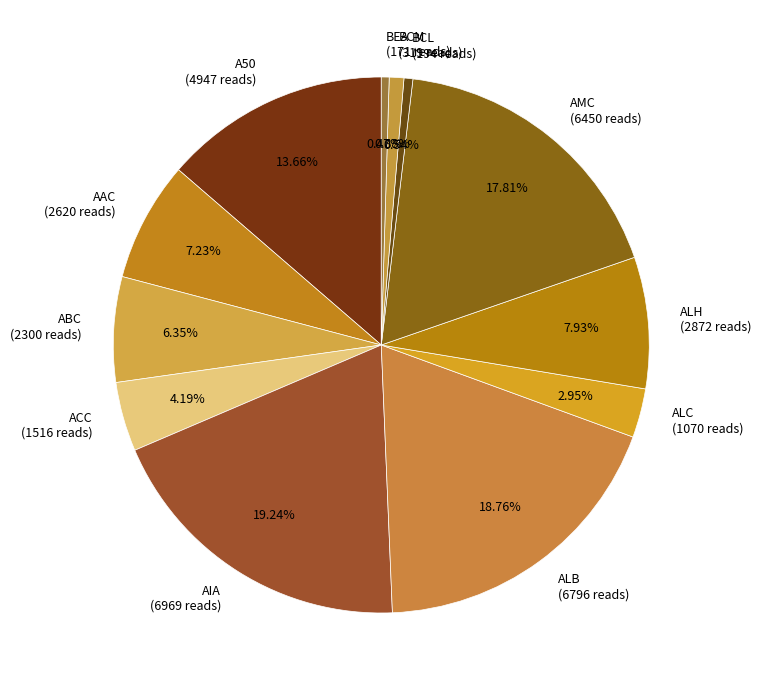

To the nearest percent, what percentage of the pie is BCM?

1%